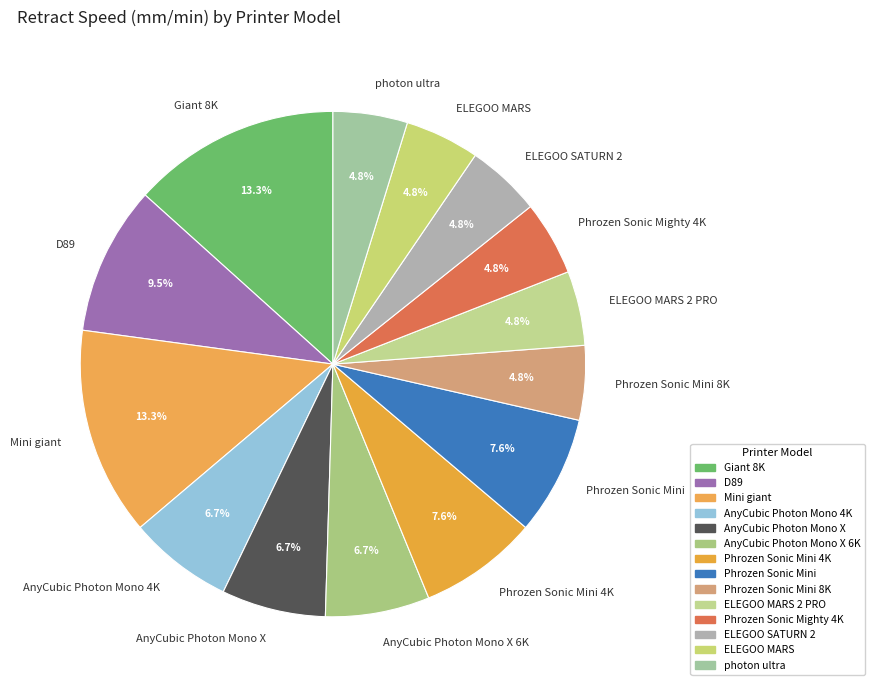

Is the sum of AnyCubic Photon Mono 4K and photon ultra greater than half?

No